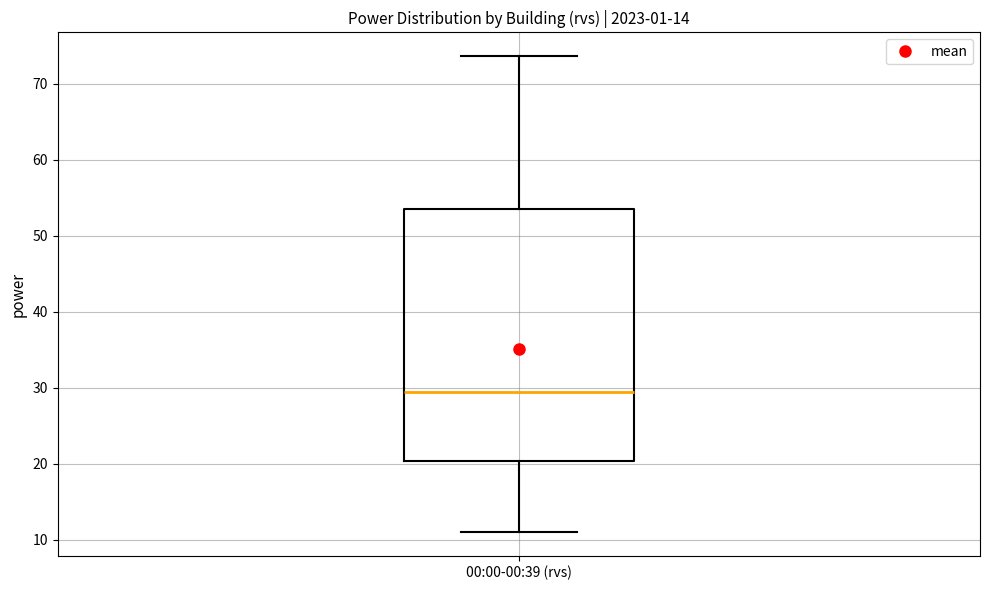

Transcribe this box plot: give where the median line is, the range the box spans, and where the two whiskers end, as read against the y-axis. The values are not printed on the chart, so give them approximately, as read against the axis.

median 29, box 20 to 54, whiskers 11 to 74